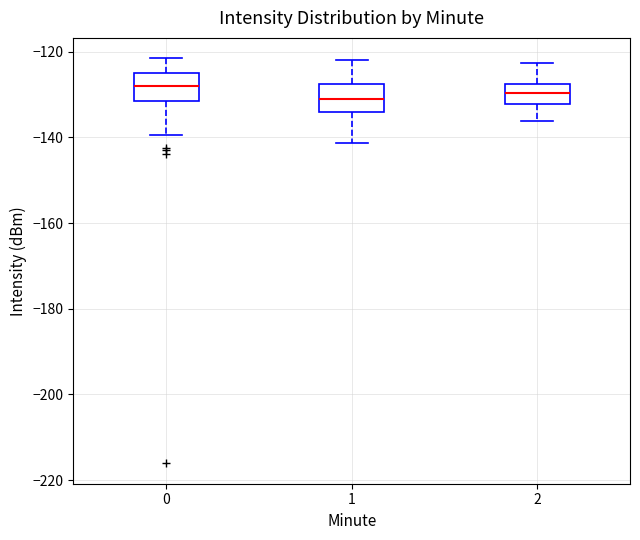

Where does the upper whisker of the box at x = 0 end on the y-axis? The values are not printed on the chart, so give them approximately, as read against the axis.

-122